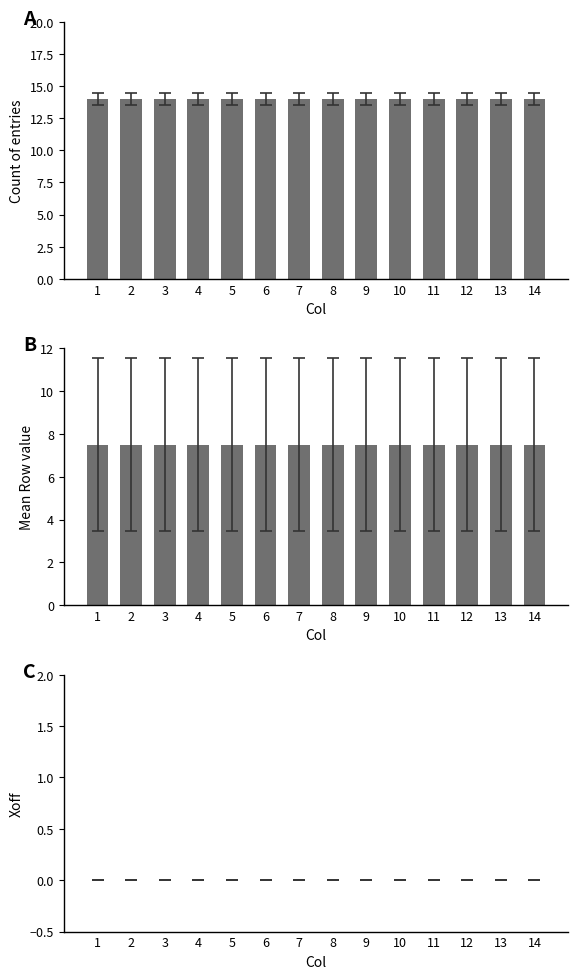

Between 10 and 14, which series saw the biggest shift?

Count of entries